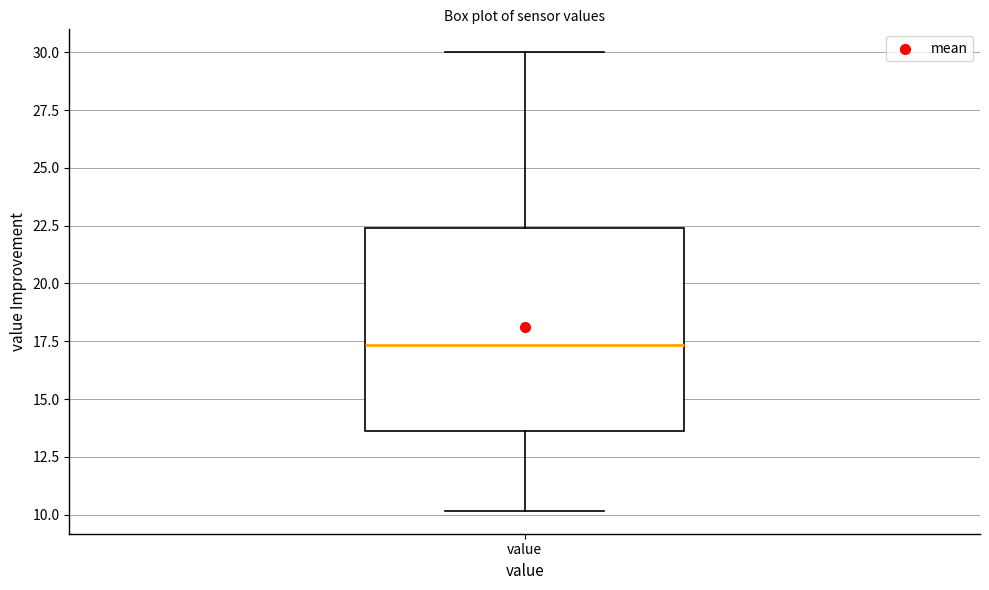

Where does the lower whisker of the box for value end on the y-axis? The values are not printed on the chart, so give them approximately, as read against the axis.

10.0